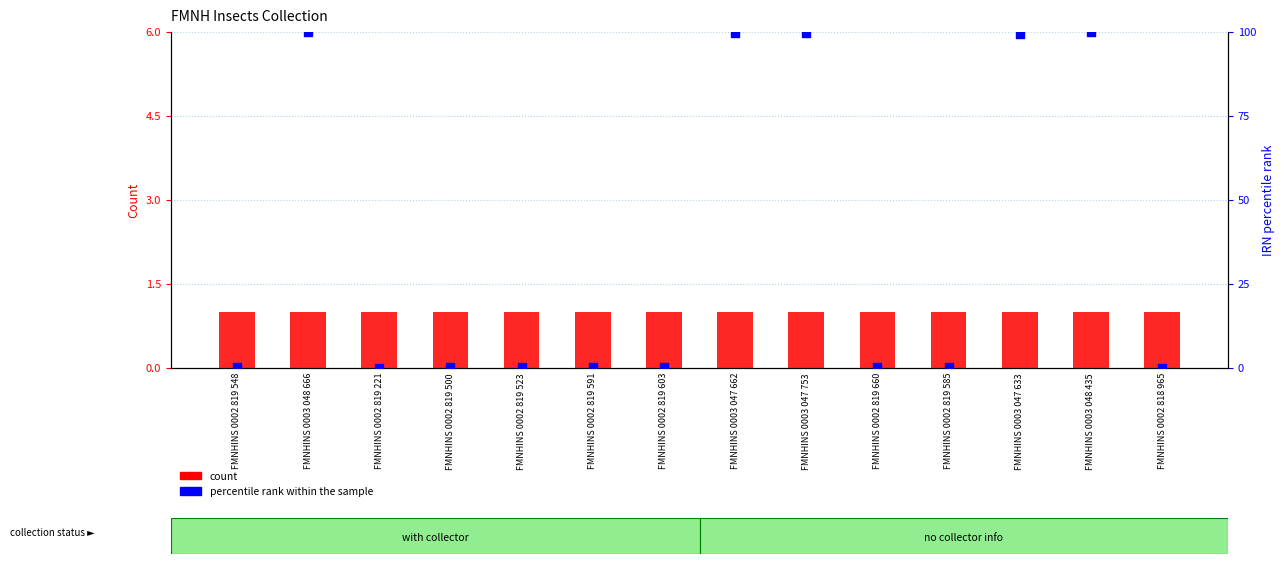

Which series reaches the maximum Y coordinate?

percentile rank within the sample